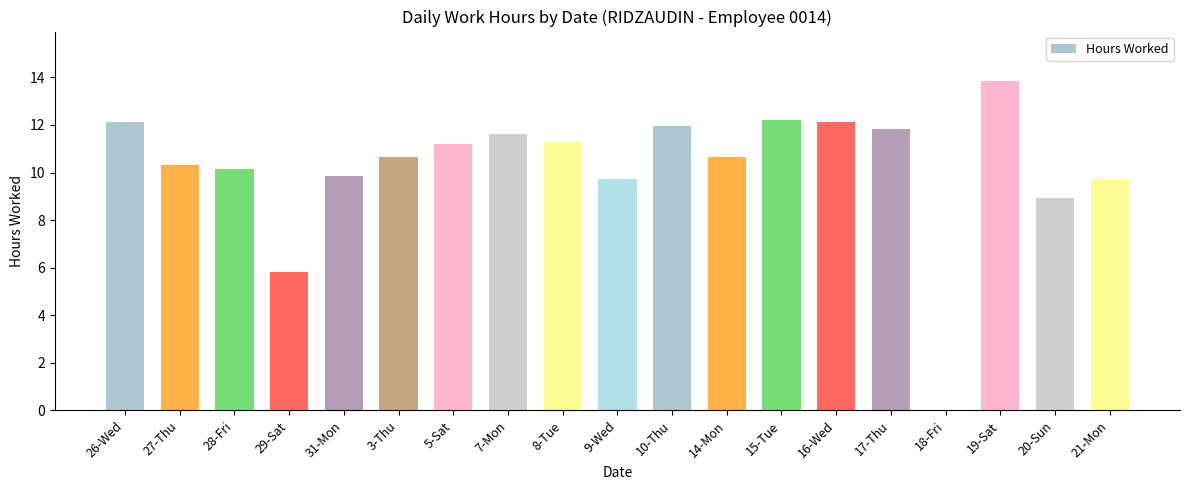

What is the difference between the values at 21-Mon and 18-Fri?

9.7